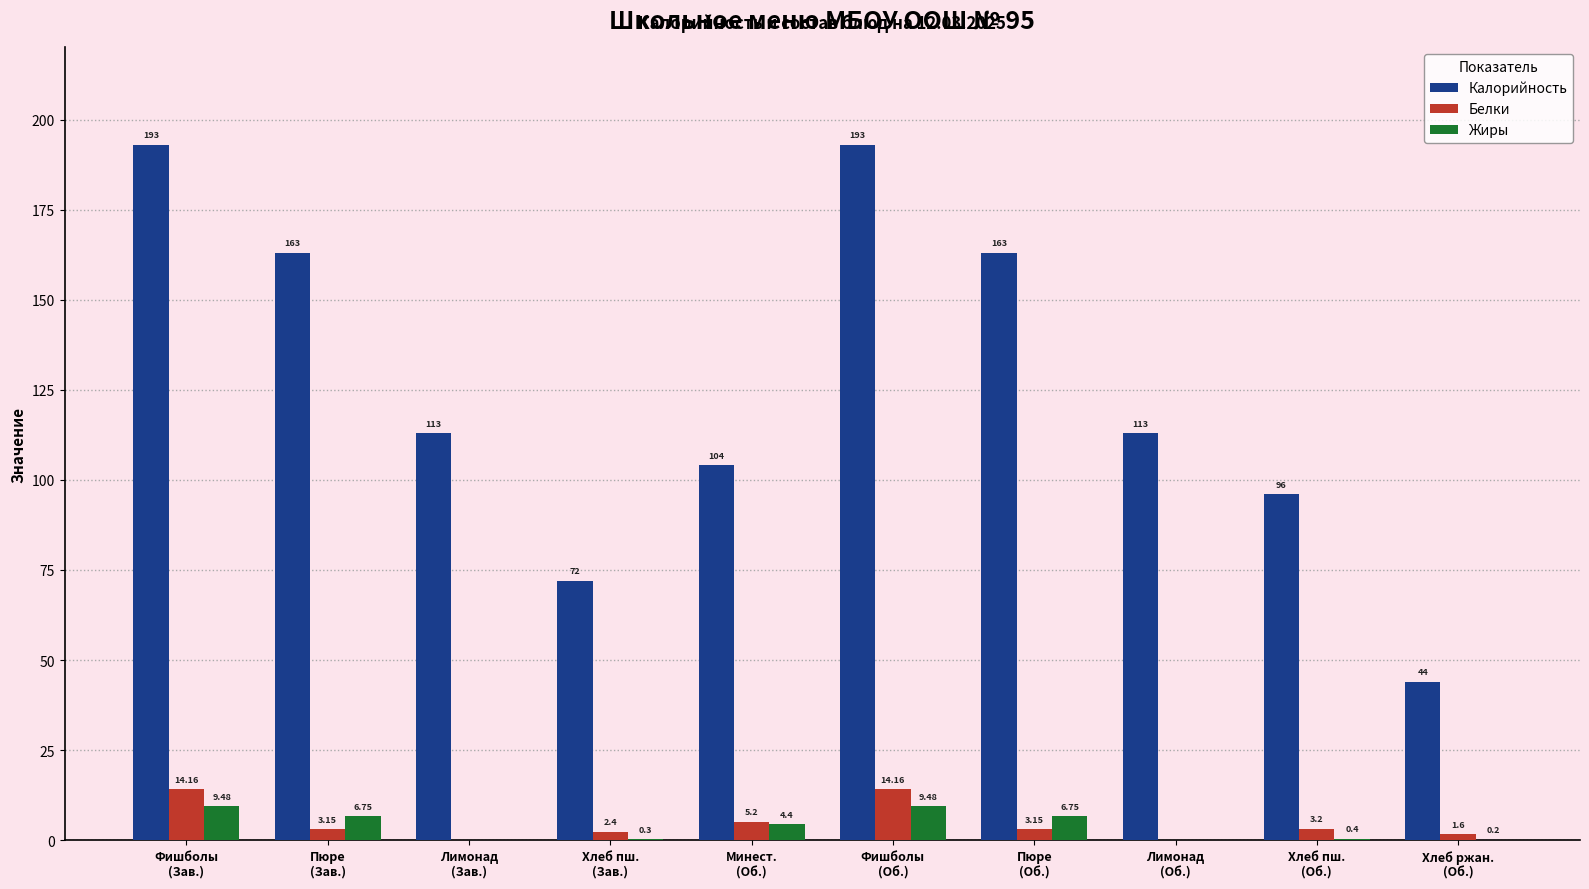

At which label does Жиры first exceed 4?

Фишболы
(Зав.)